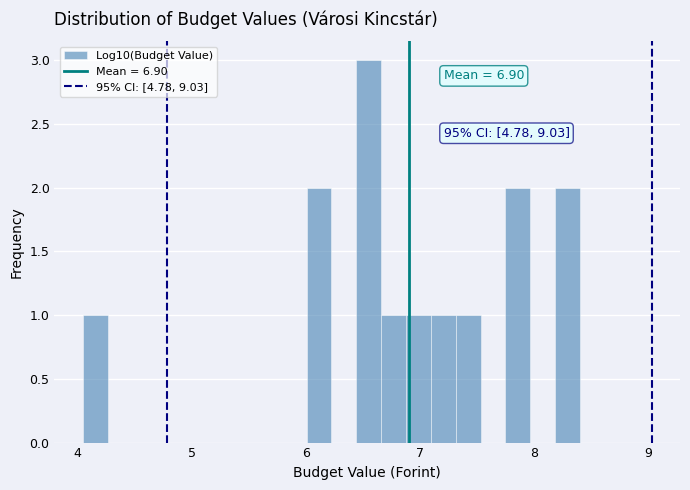

Read against the x-axis, roughly where is the centre of the tallest bar?

6.5